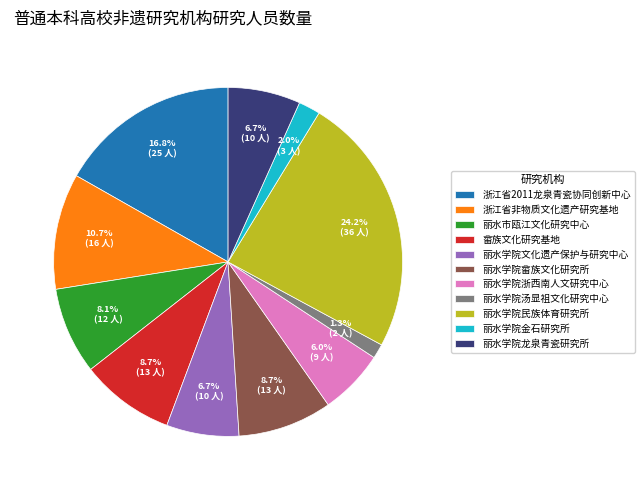

Between 浙江省非物质文化遗产研究基地 and 丽水学院金石研究所, which is larger?

浙江省非物质文化遗产研究基地